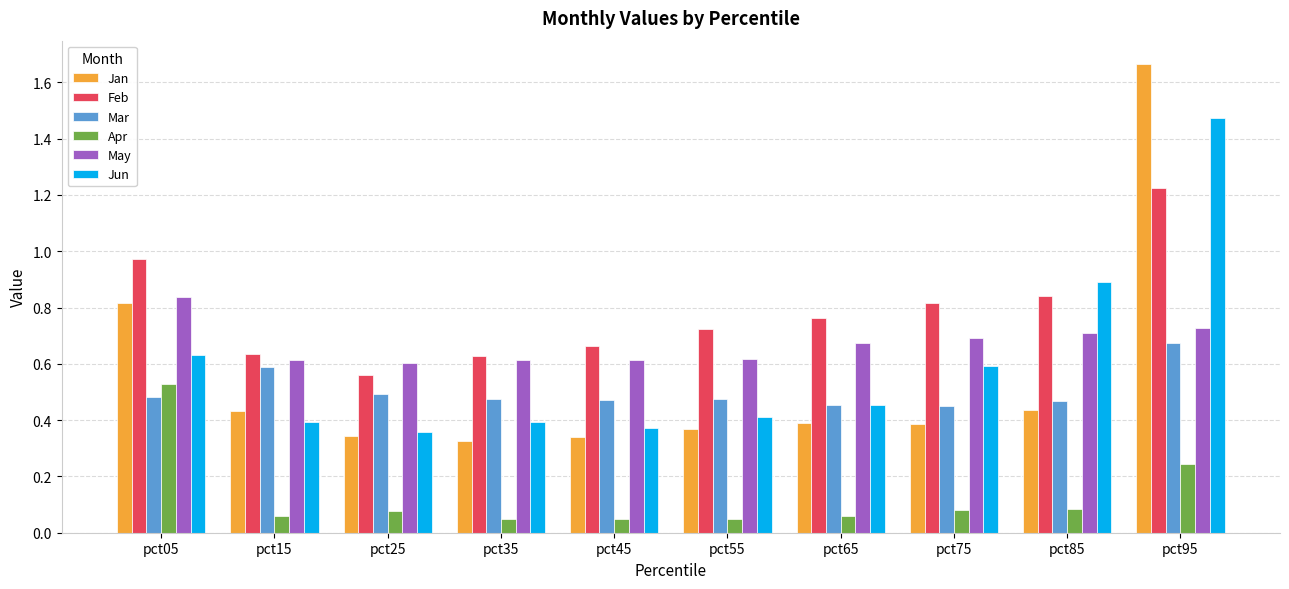

Read the Jun value at pct85.

0.9